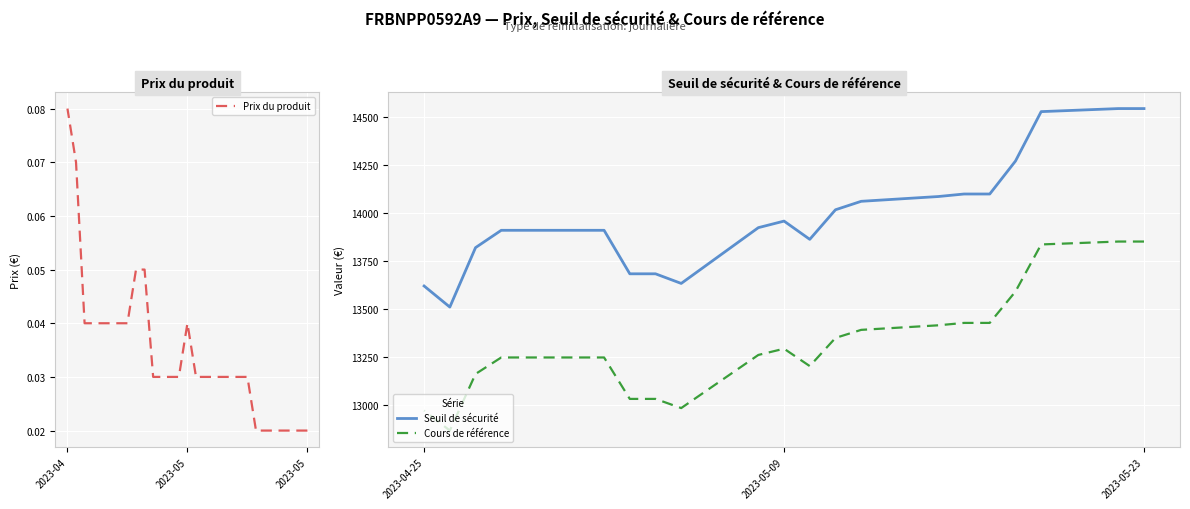

What is the label of the 1st point from the left?

2023-04